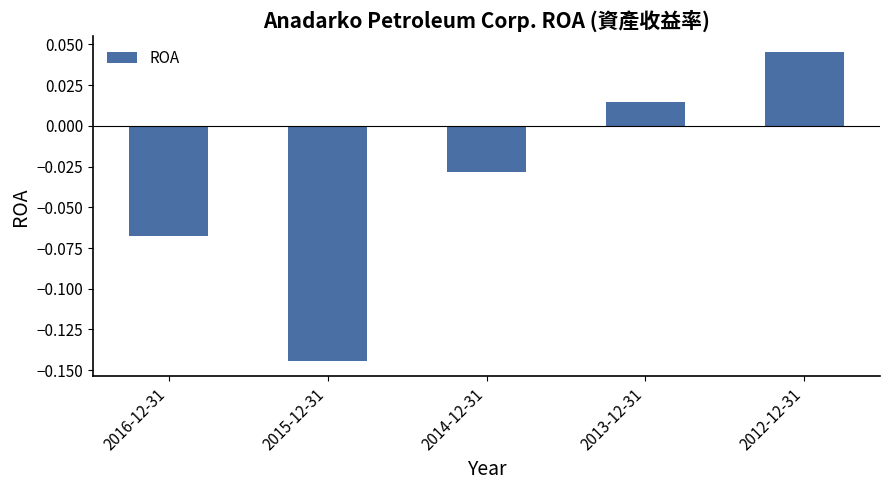

Which label corresponds to the largest value in the chart?

2012-12-31